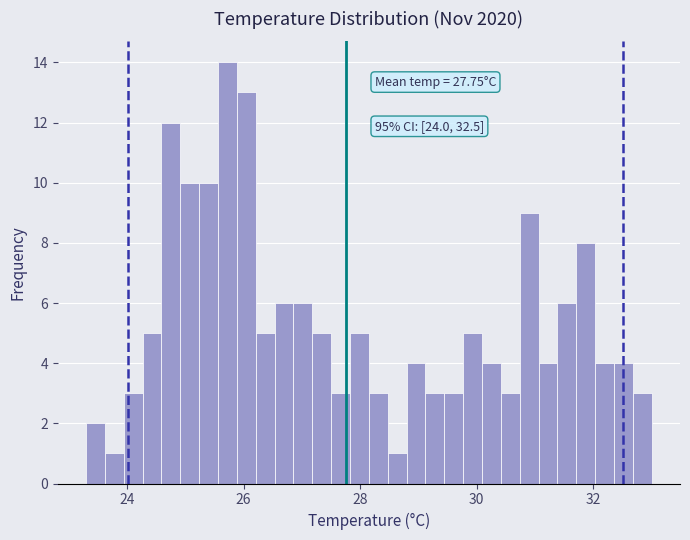

Around what value on the x-axis is the tallest bar? Give the approximate position of its centre, as read against the axis.

25.8